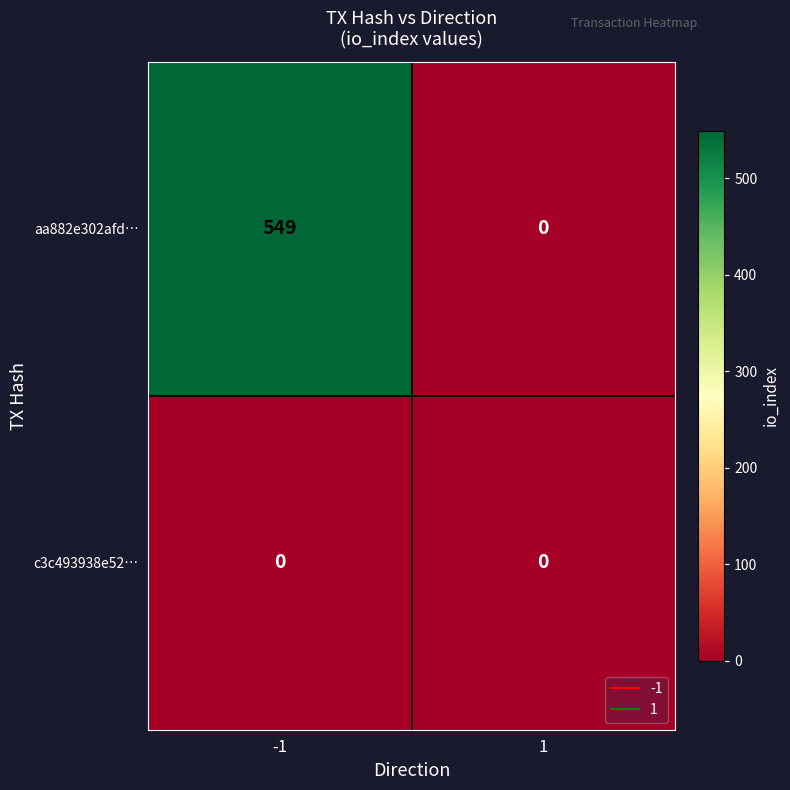

True or false: c3c493938e52… has a value of 0 at 1.

True